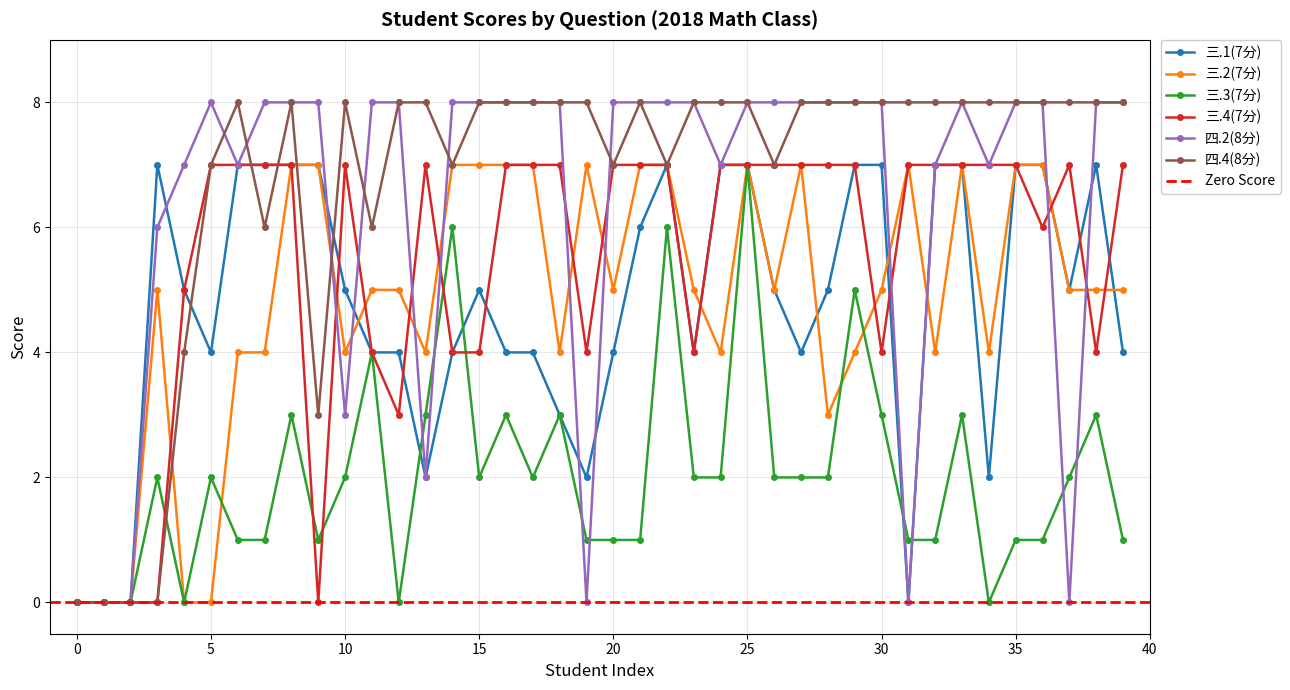

Reading left to right, extract all data points from this chart.

三.1(7分): 0	0	0	7	5	4	7	7	7	7	5	4	4	2	4	5	4	4	3	2	4	6	7	4	7	7	5	4	5	7	7	0	7	7	2	7	7	5	7	4
三.2(7分): 0	0	0	5	0	0	4	4	7	7	4	5	5	4	7	7	7	7	4	7	5	7	7	5	4	7	5	7	3	4	5	7	4	7	4	7	7	5	5	5
三.3(7分): 0	0	0	2	0	2	1	1	3	1	2	4	0	3	6	2	3	2	3	1	1	1	6	2	2	7	2	2	2	5	3	1	1	3	0	1	1	2	3	1
三.4(7分): 0	0	0	0	5	7	7	7	7	0	7	4	3	7	4	4	7	7	7	4	7	7	7	4	7	7	7	7	7	7	4	7	7	7	7	7	6	7	4	7
四.2(8分): 0	0	0	6	7	8	7	8	8	8	3	8	8	2	8	8	8	8	8	0	8	8	8	8	7	8	8	8	8	8	8	0	7	8	7	8	8	0	8	8
四.4(8分): 0	0	0	0	4	7	8	6	8	3	8	6	8	8	7	8	8	8	8	8	7	8	7	8	8	8	7	8	8	8	8	8	8	8	8	8	8	8	8	8